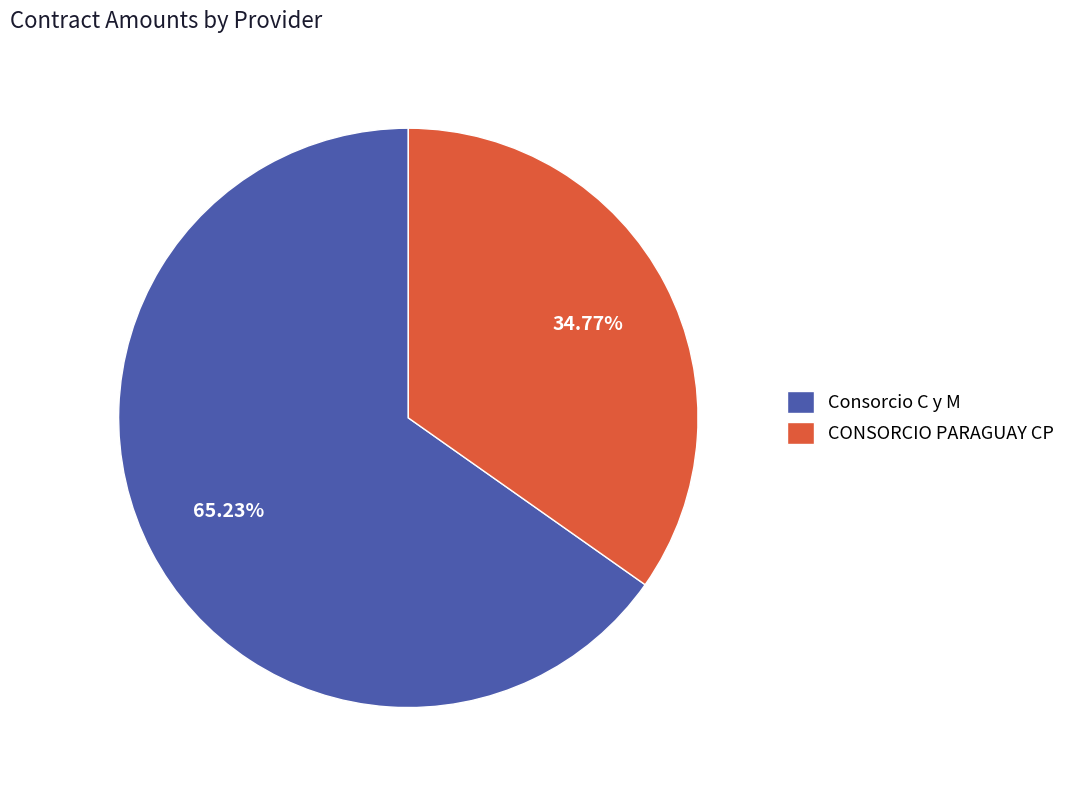

Which has a higher value, CONSORCIO PARAGUAY CP or Consorcio C y M?

Consorcio C y M